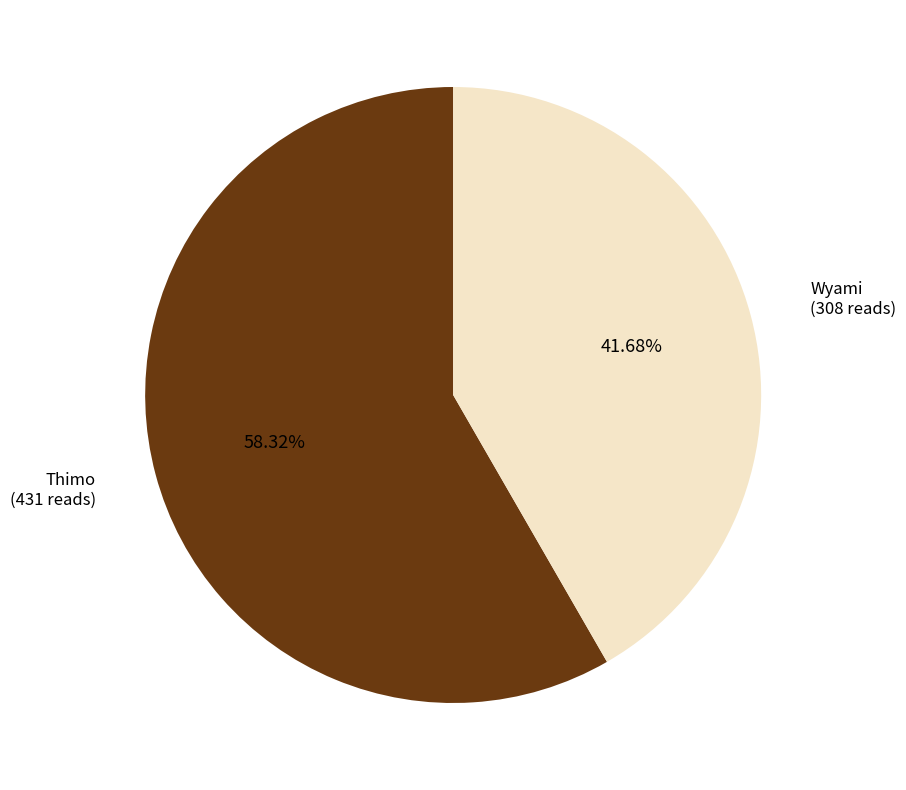

To the nearest percent, what is the combined percentage of Thimo and Wyami?

100%